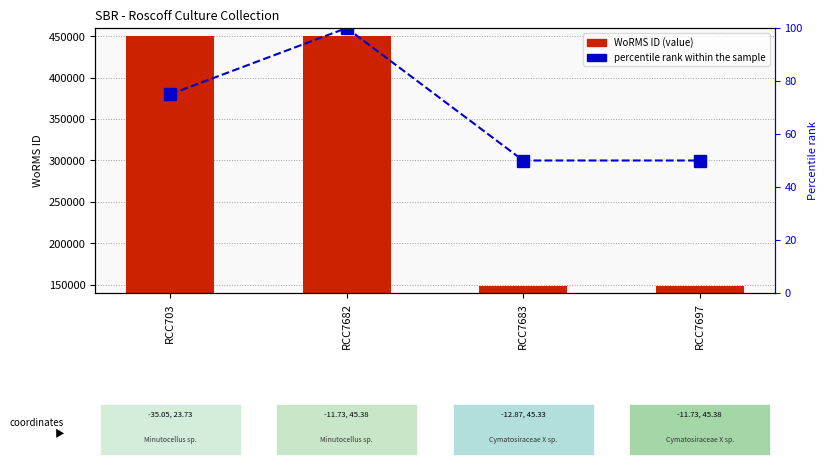

Is the value of WoRMS ID at RCC7682 greater than the value of percentile rank within the sample at RCC7697?

Yes